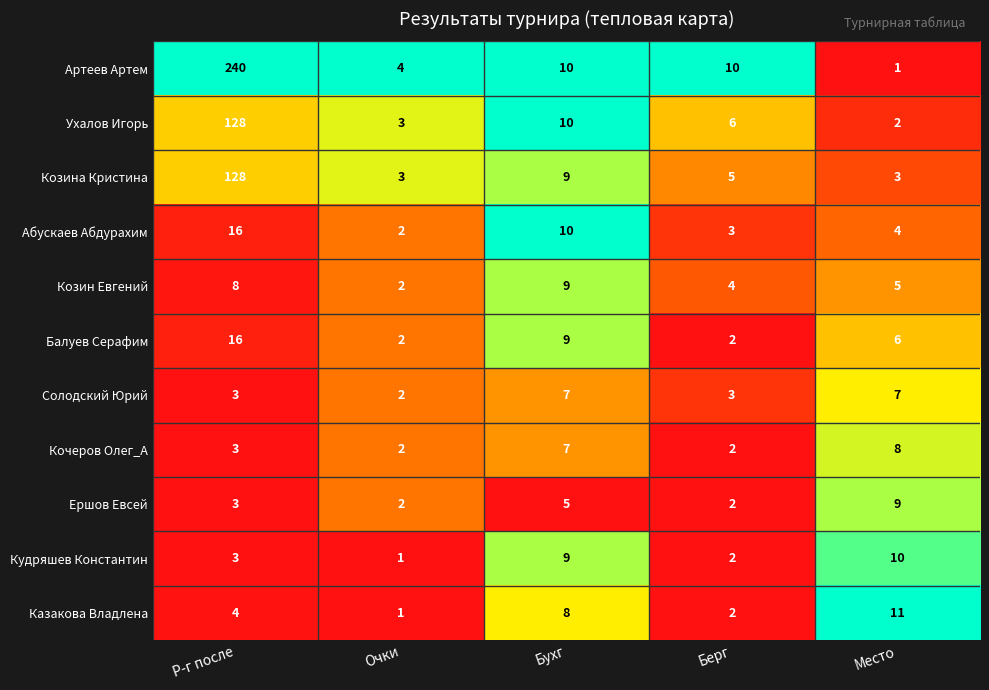

What is the average value of the Ершов Евсей series?

4